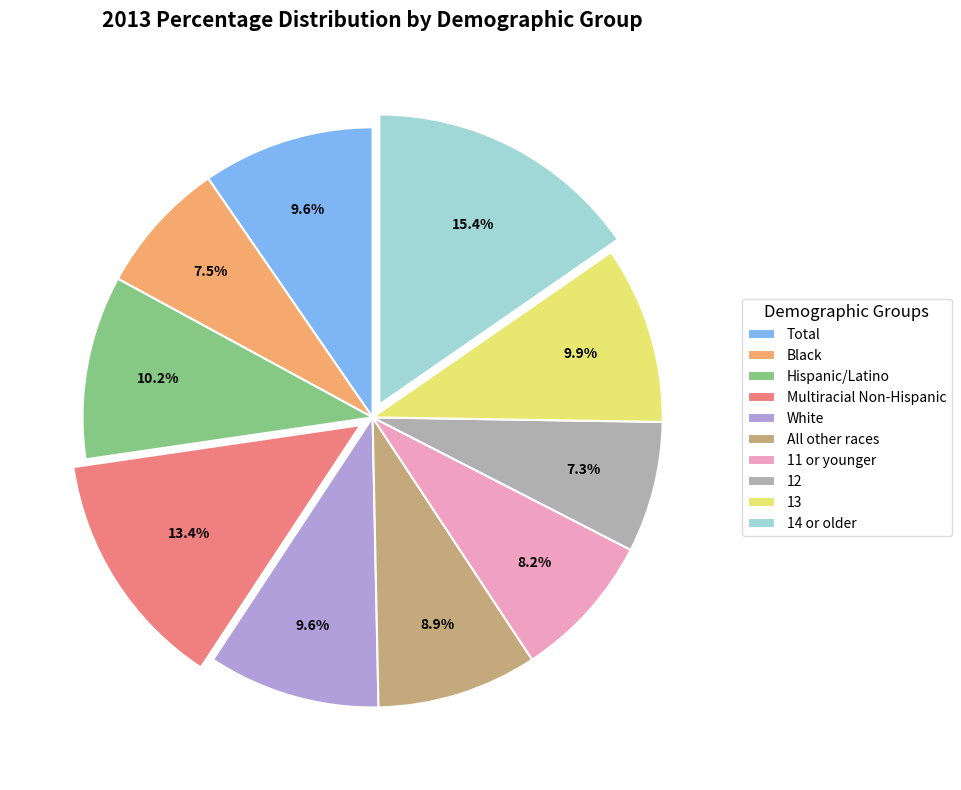

To the nearest percent, what is the combined percentage of Hispanic/Latino and Black?

18%